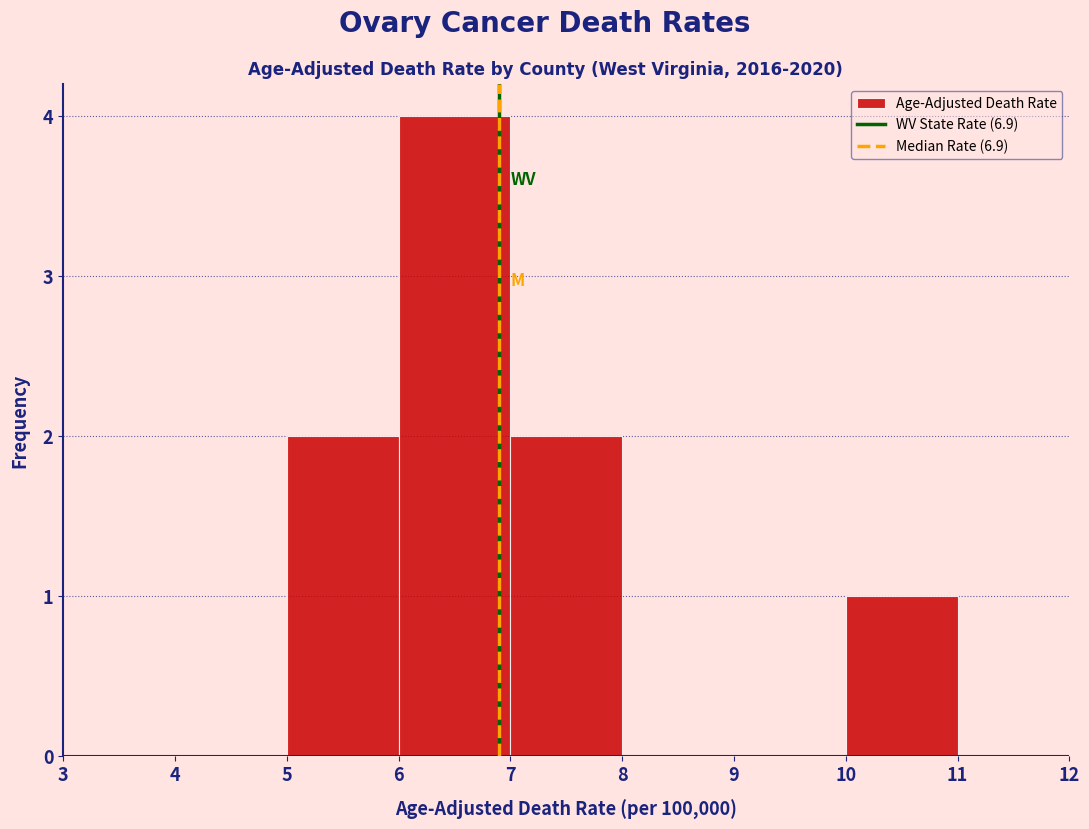

Reading left to right, transcribe this chart: for each bar, give the range it covers on the x-axis and its height. The values are not printed on the chart, so give them approximately, as read against the axis.

3 to 4: 0
4 to 5: 0
5 to 6: 2
6 to 7: 4
7 to 8: 2
8 to 9: 0
9 to 10: 0
10 to 11: 1
11 to 12: 0